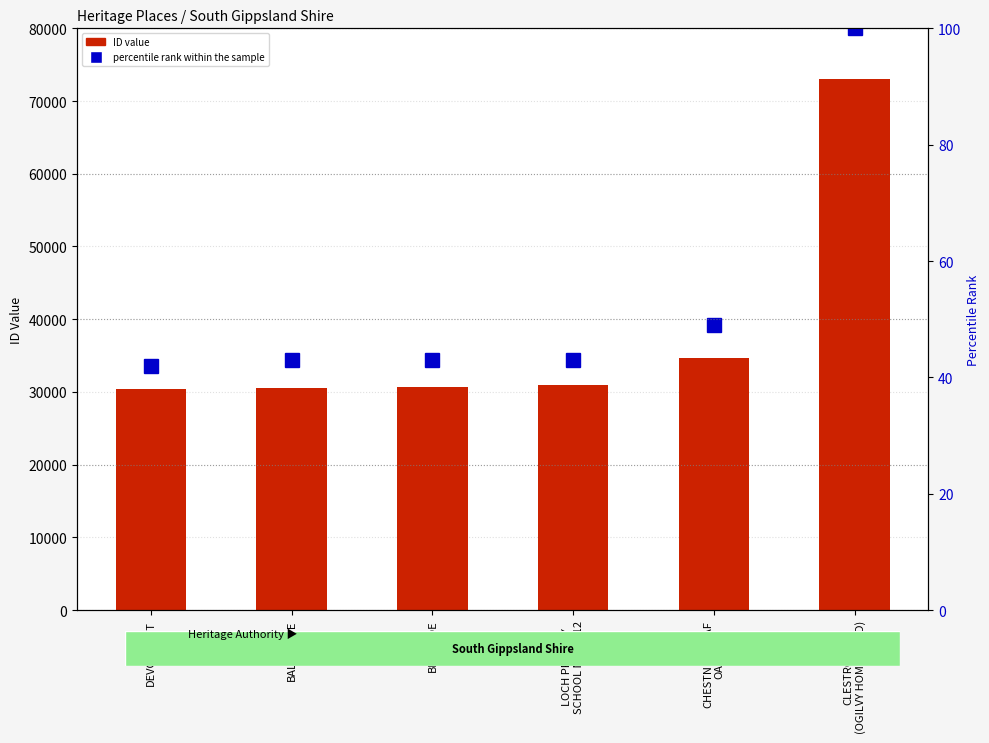

Which category has the lowest value in the ID series?

DEVONSCOT